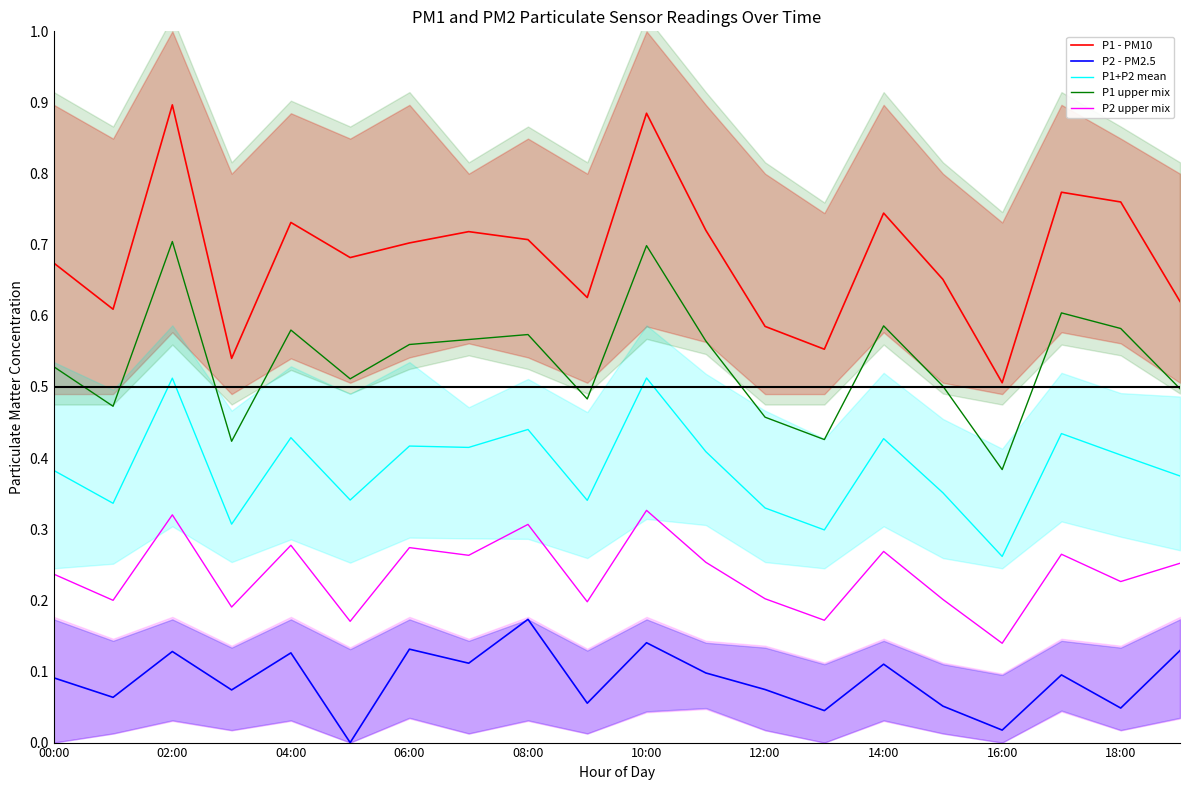

True or false: P1 upper mix and P2 - PM2.5 cross at least once.

False